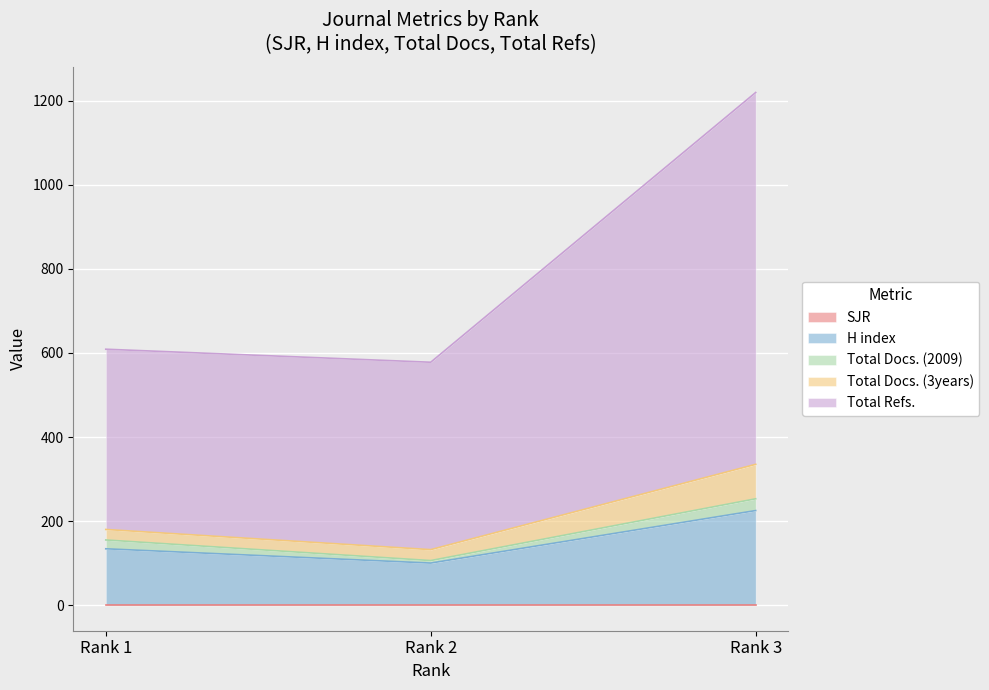

How many values in the Total Refs. series exceed 446?

1